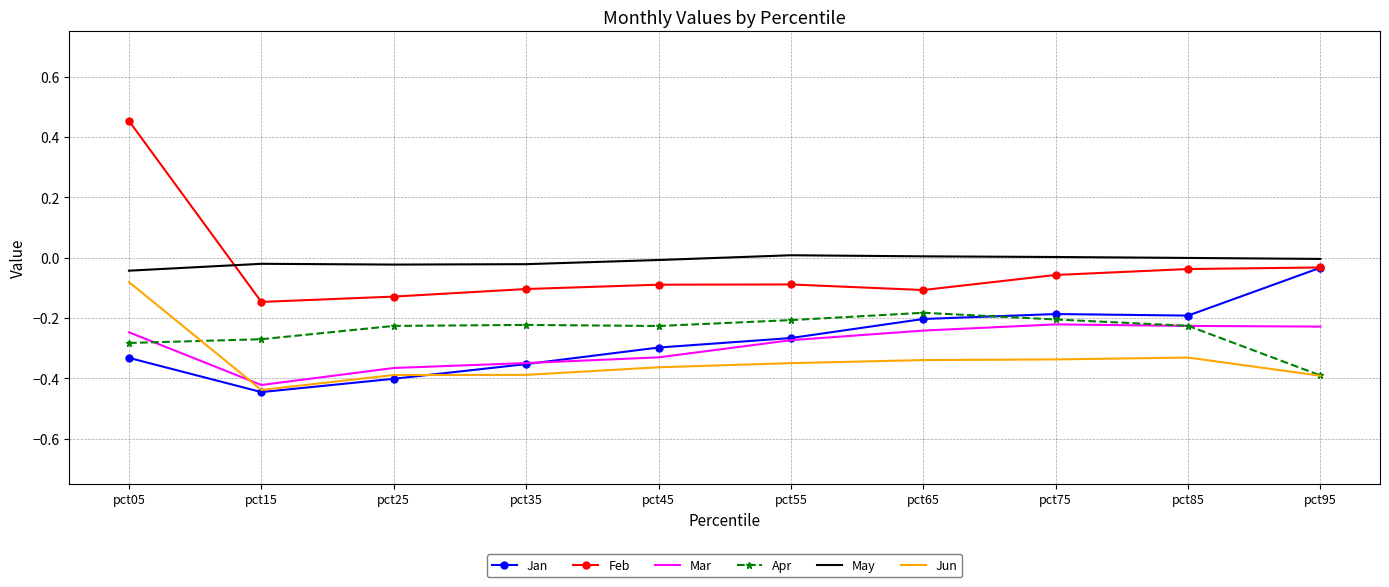

What is the sum of all Mar values?

-2.9